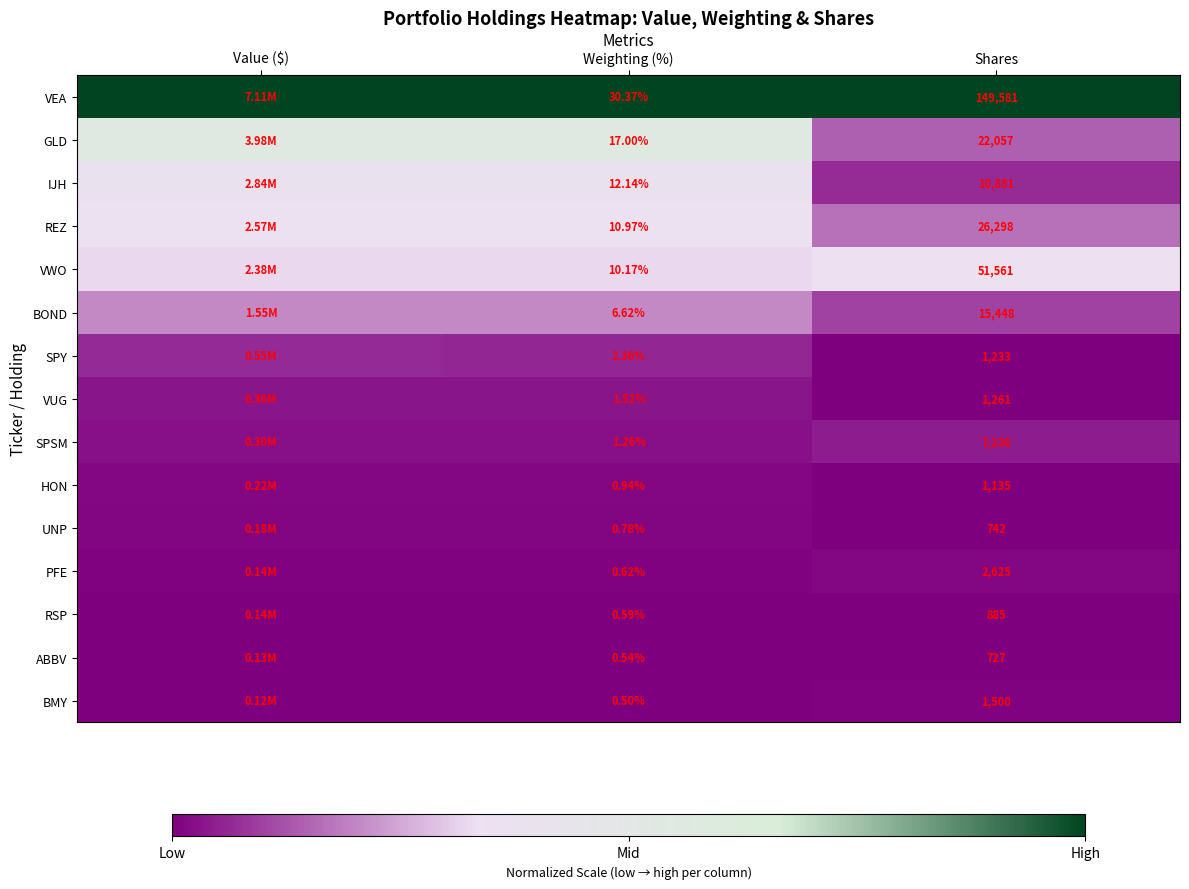

Rank the series at Shares from highest to lowest value.

VEA, VWO, REZ, GLD, BOND, IJH, SPSM, PFE, BMY, VUG, SPY, HON, RSP, UNP, ABBV